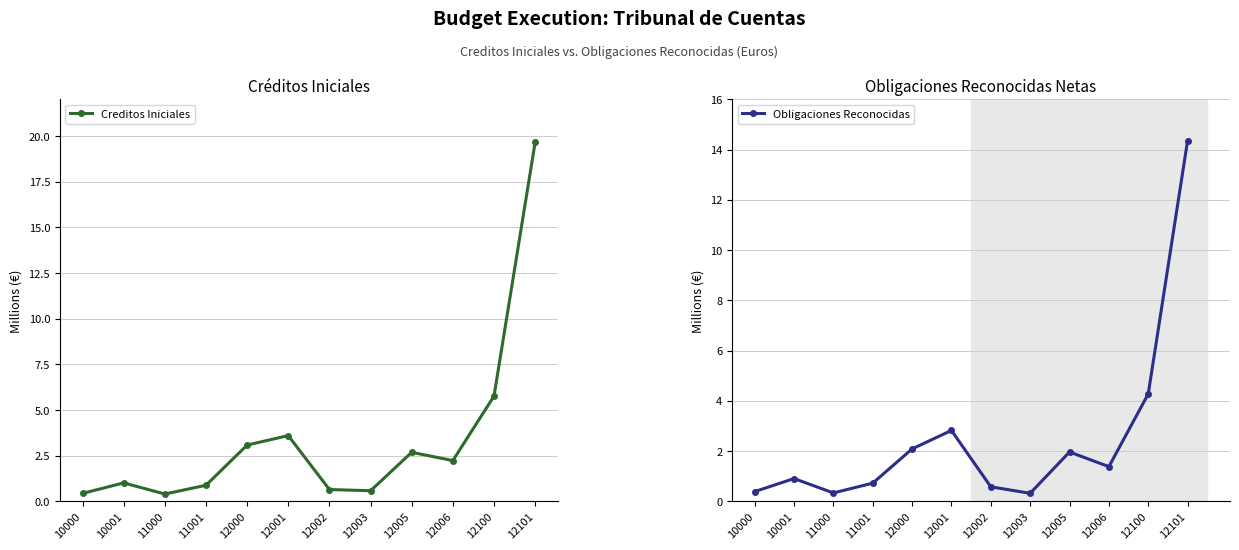

Rank the series by their average value, from lowest to highest.

Obligaciones Reconocidas, Creditos Iniciales